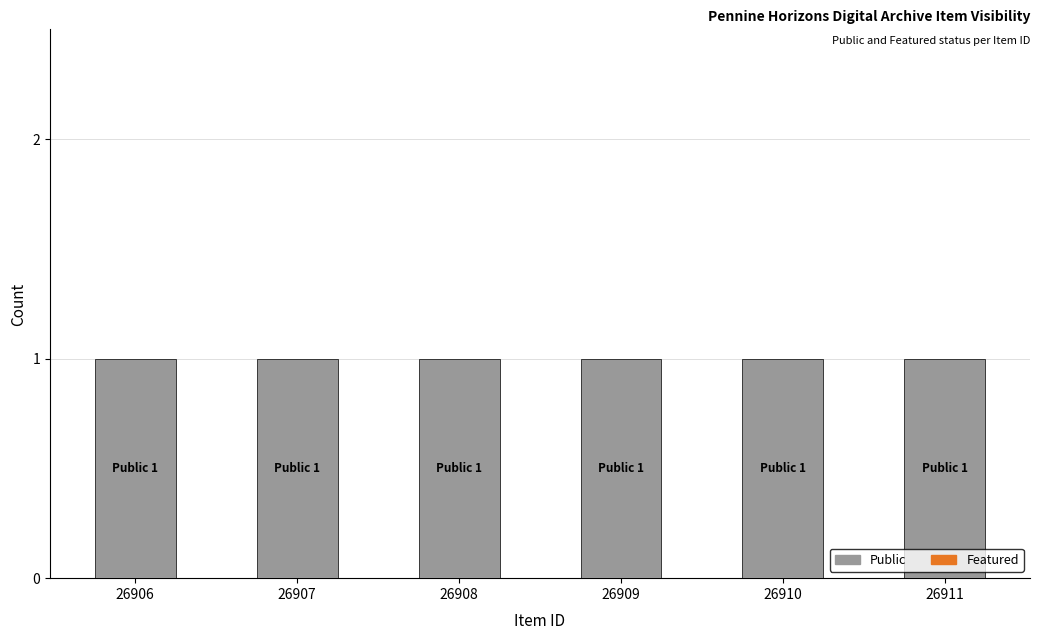

Is the value of Featured at 26906 greater than the value of Public at 26909?

No